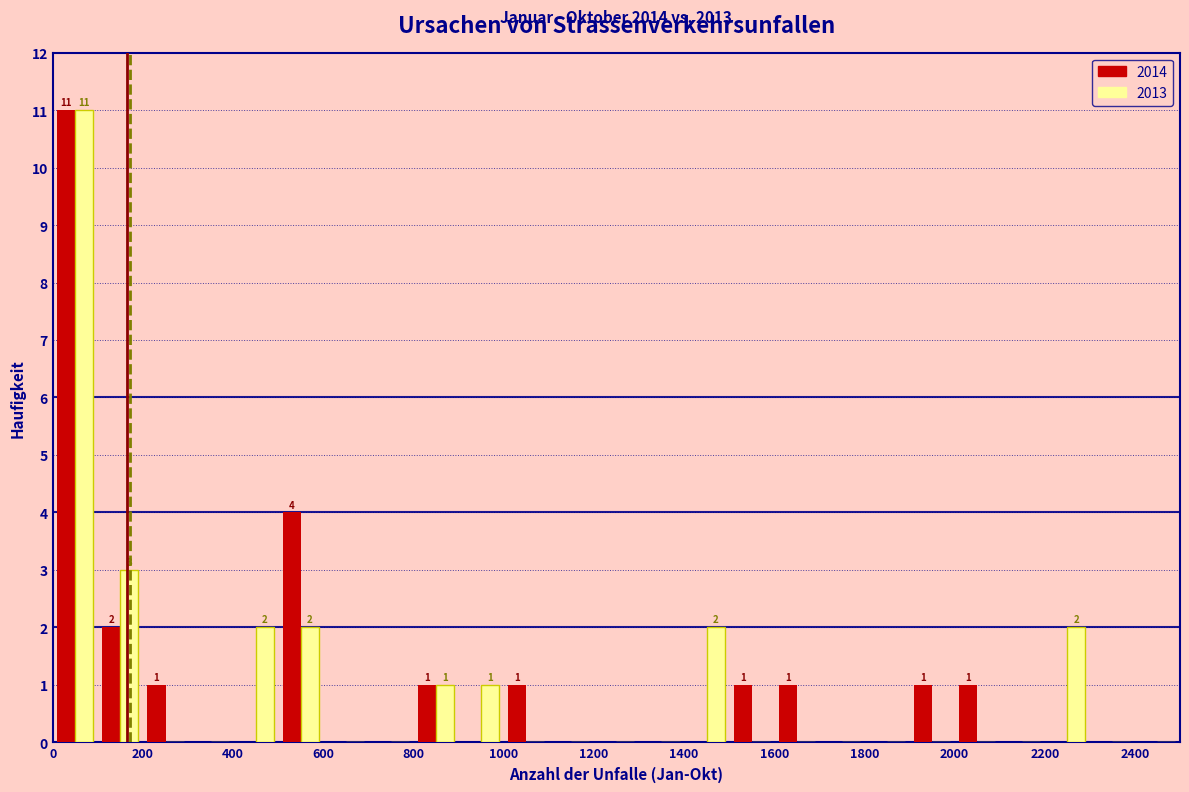

In the 2013 series, which range on the x-axis has the tallest bar?

0 to 100